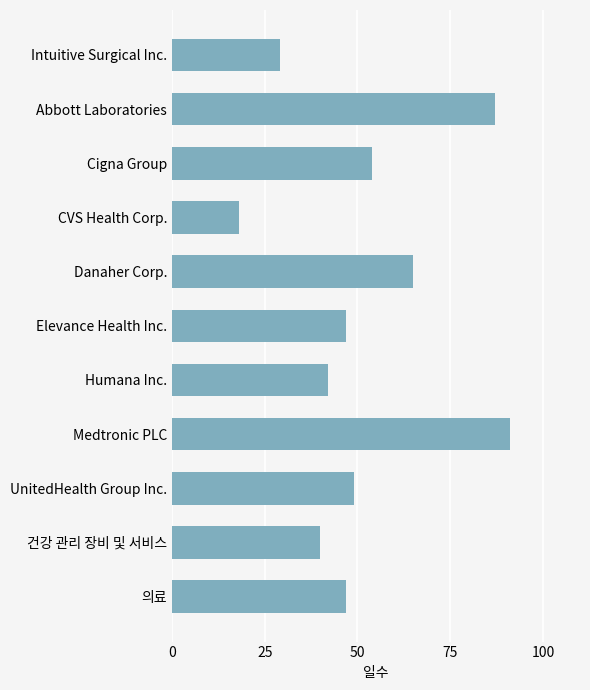

What is the label of the 7th bar from the bottom?

Danaher Corp.